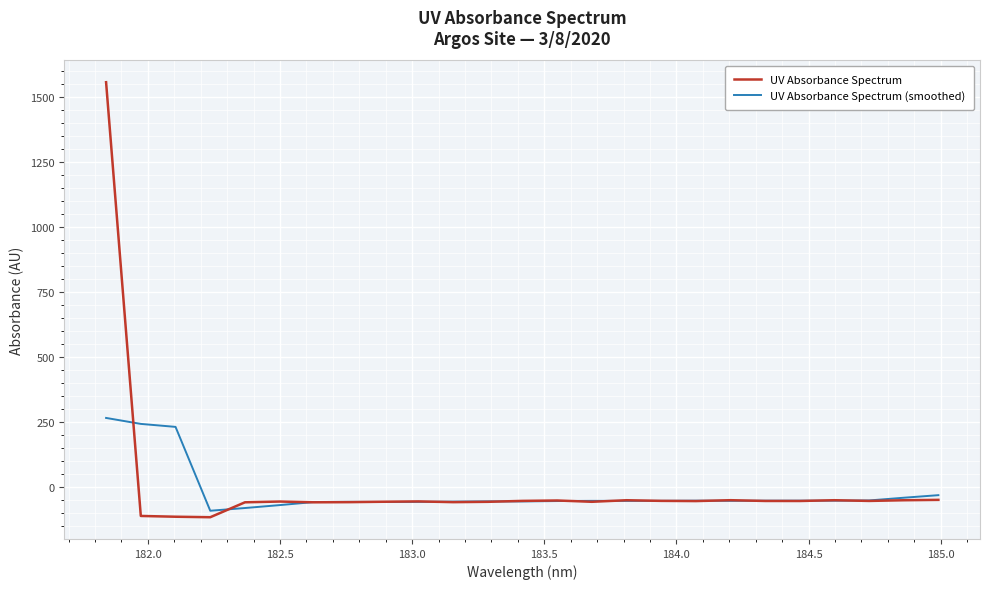

Which series has the widest spread of values?

UV Absorbance Spectrum